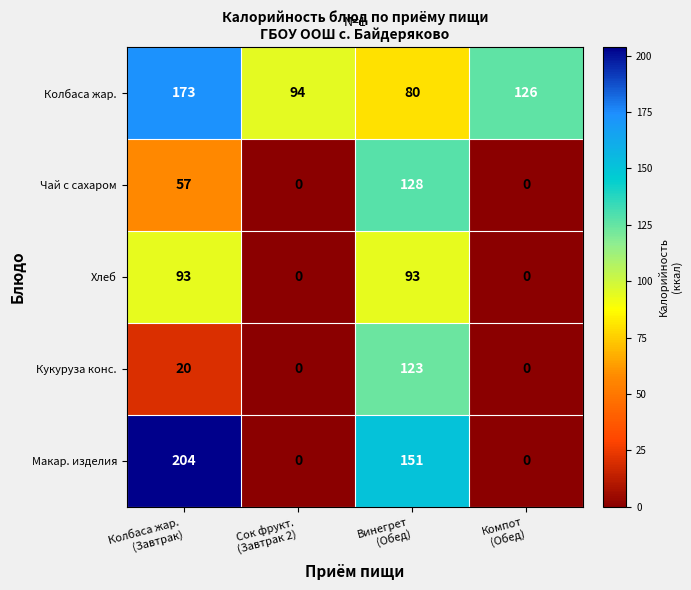

How many data points in Хлеб are less than 93?

2